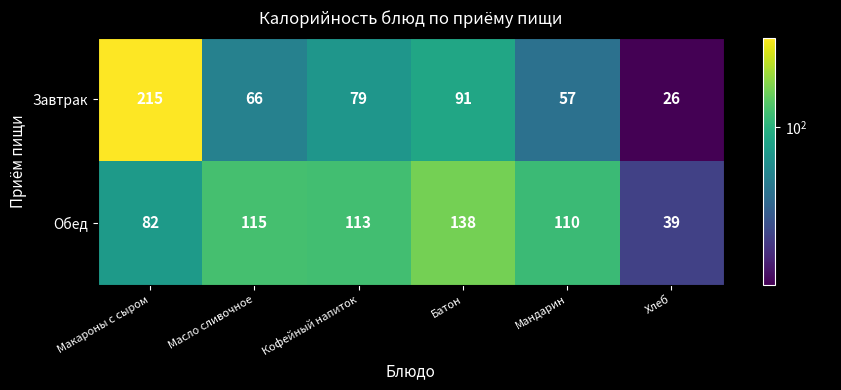

What is the approximate value of Обед at Масло сливочное?

115